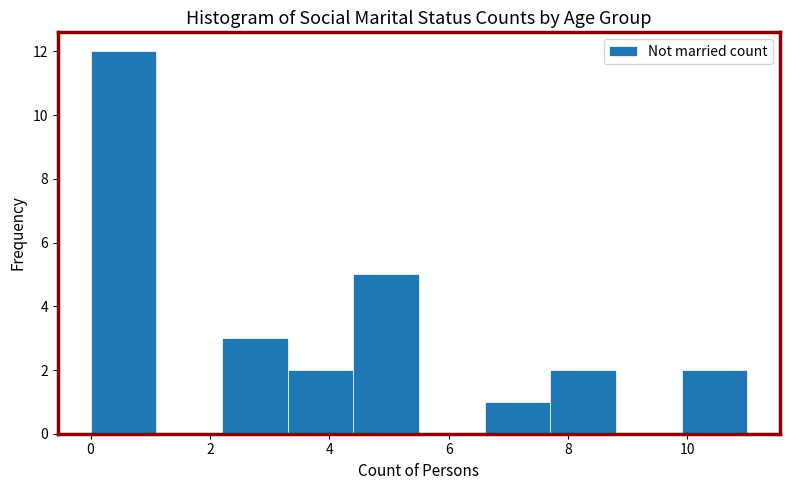

Over which range of the x-axis is the bar tallest?

0.0 to 1.1